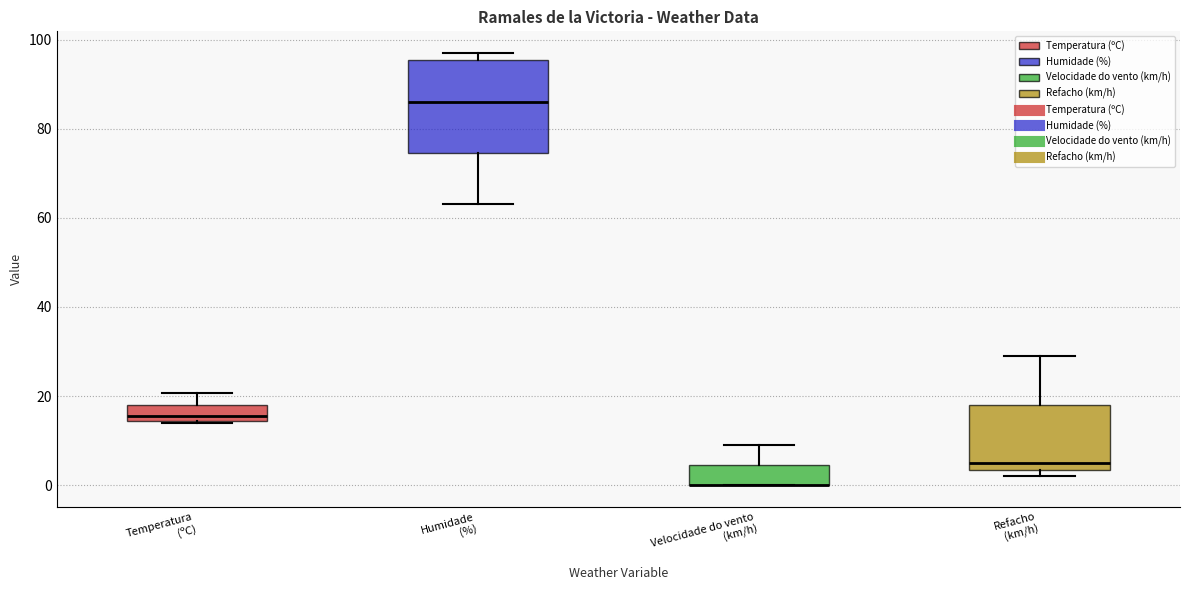

Reading left to right, transcribe this box plot: for each box, give where its median line is, the range the box spans, and where its two whiskers end, as read against the y-axis. The values are not printed on the chart, so give them approximately, as read against the axis.

Temperatura (ºC): median 16, box 14 to 18, whiskers 14 to 20
Humidade (%): median 86, box 74 to 96, whiskers 64 to 98
Velocidade do vento (km/h): median 0 (drawn on the box's lower edge), box 0 to 4, whiskers 0 to 10
Refacho (km/h): median 6, box 4 to 18, whiskers 2 to 30